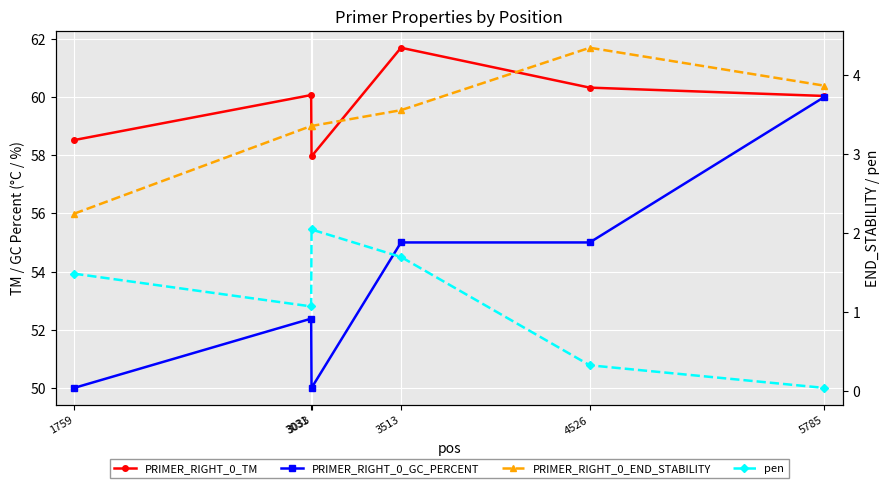

What is the average value of the PRIMER_RIGHT_0_END_STABILITY series?

3.4